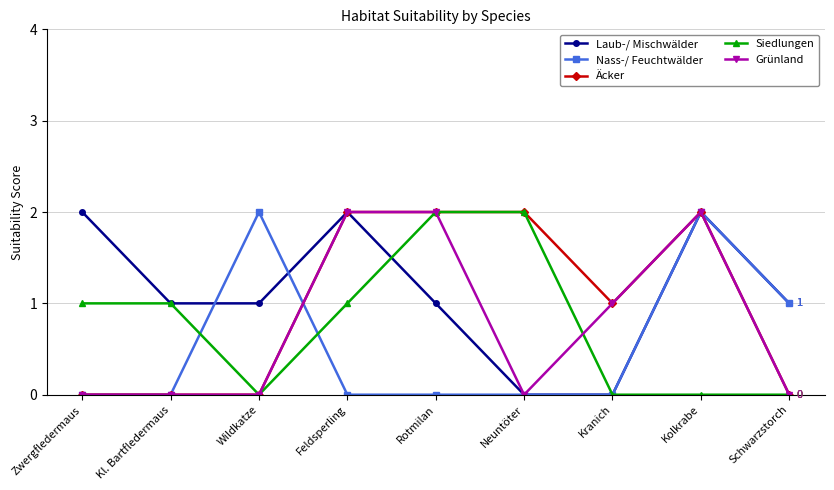

The value of Grünland at Kolkrabe is 2. True or false?

True